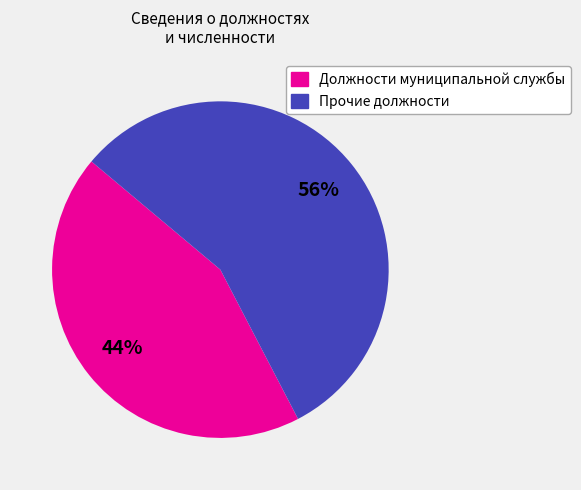

Is there a majority slice in this chart?

Yes